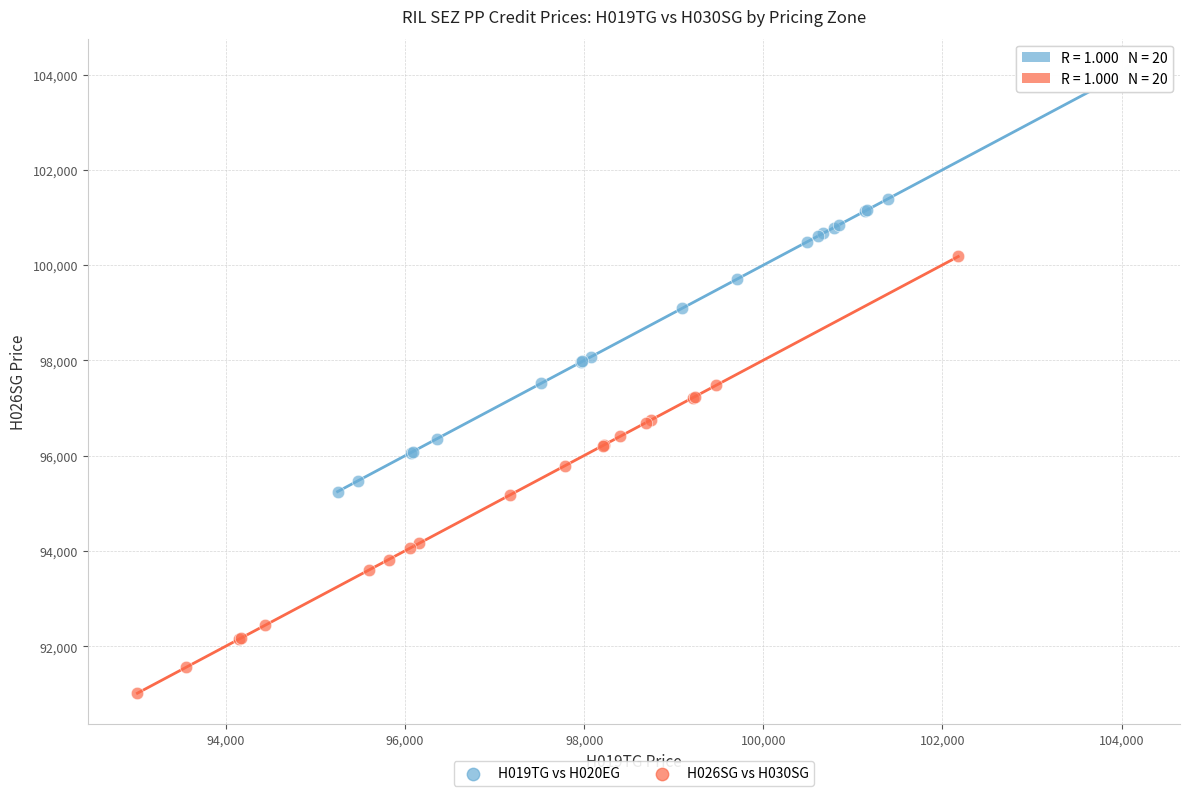

Which series reaches the maximum Y coordinate?

H019TG vs H020EG